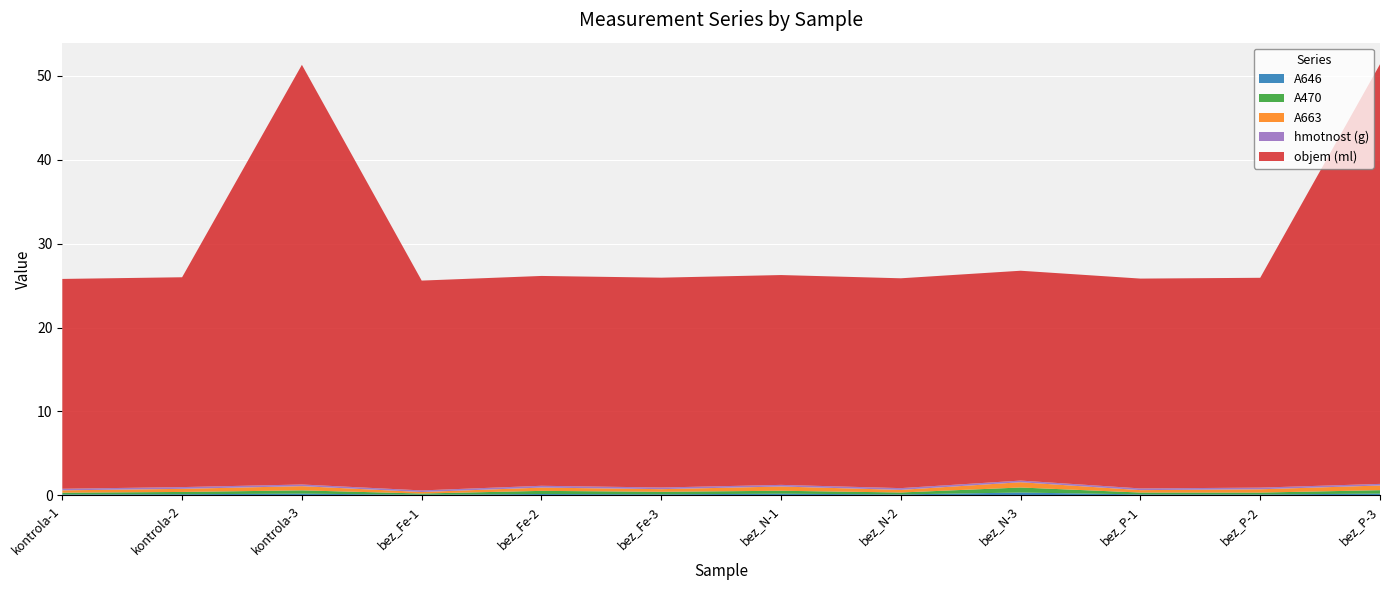

Reading right to left, transcribe all the data shown in this chart.

A646: 0.2	0.1	0.1	0.3	0.1	0.2	0.1	0.2	0.1	0.2	0.1	0.1
A470: 0.4	0.2	0.2	0.6	0.2	0.4	0.3	0.4	0.1	0.4	0.3	0.2
A663: 0.6	0.4	0.3	0.6	0.3	0.5	0.3	0.4	0.2	0.5	0.4	0.3
hmotnost (g): 0.2	0.2	0.2	0.2	0.2	0.2	0.2	0.2	0.2	0.2	0.2	0.2
objem (ml): 50.0	25.0	25.0	25.0	25.0	25.0	25.0	25.0	25.0	50.0	25.0	25.0